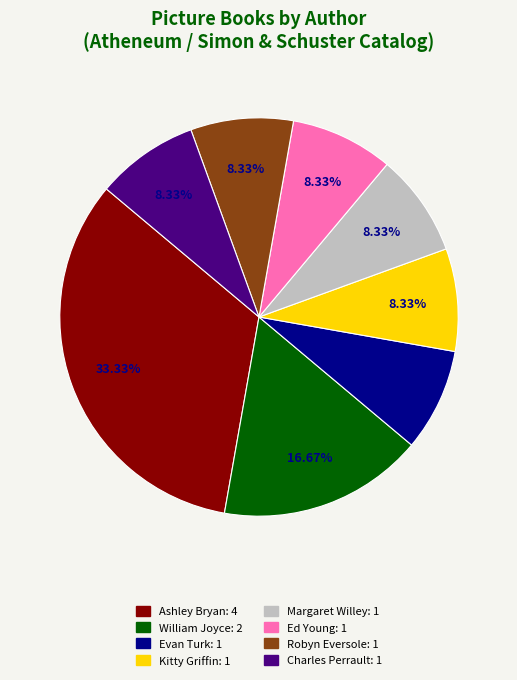

How many slices are in this pie chart?

8